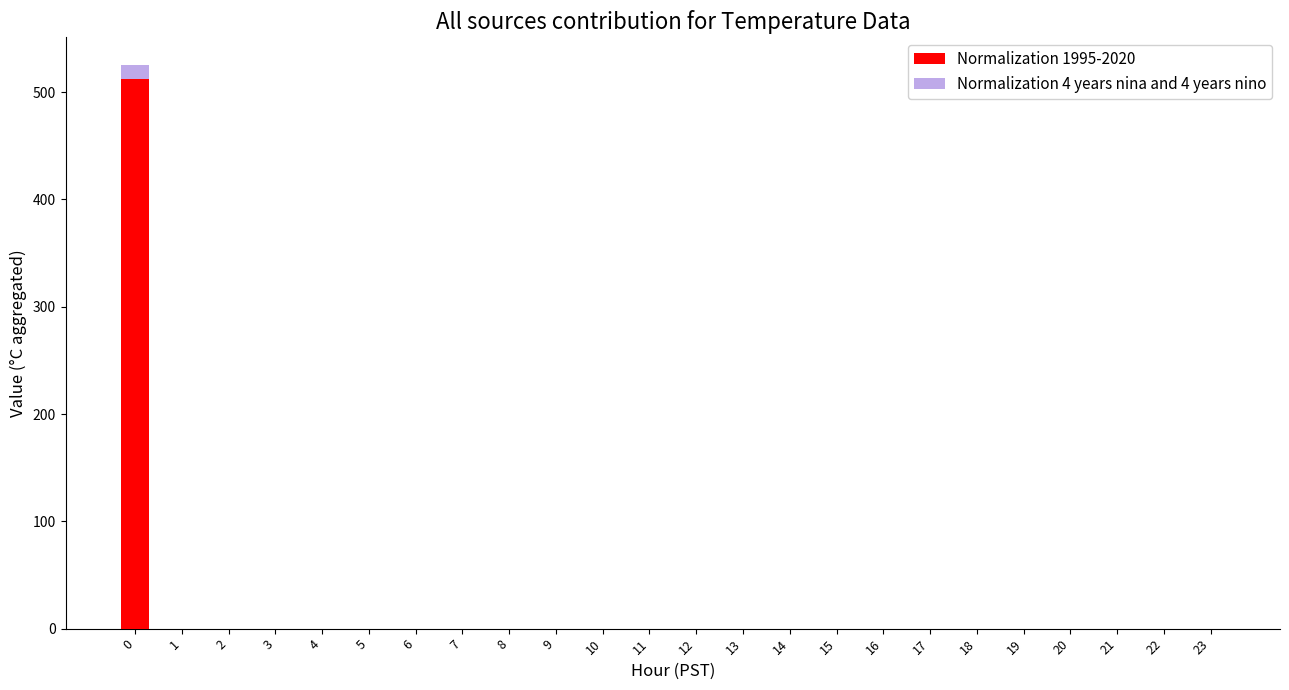

How many bars are there in total?

48